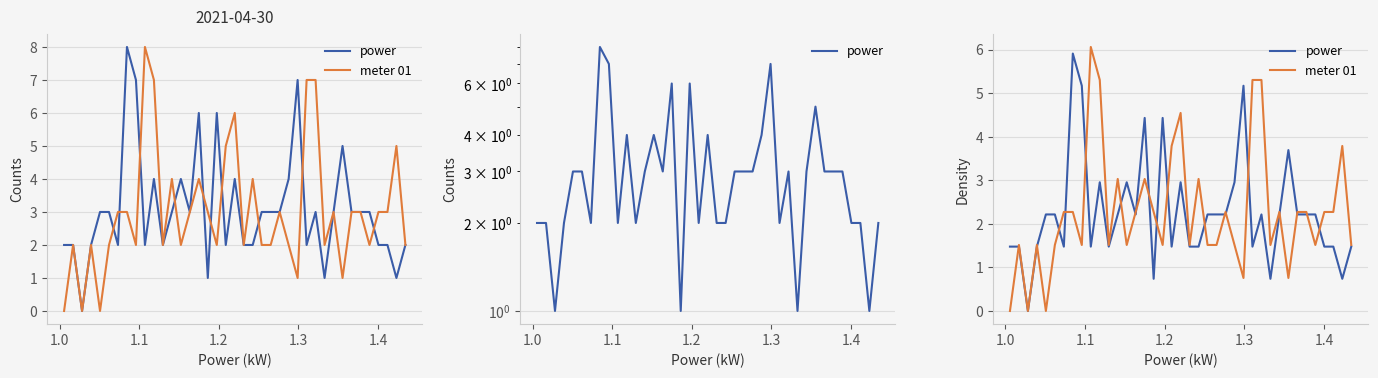

What is the greatest value displayed?

6.1